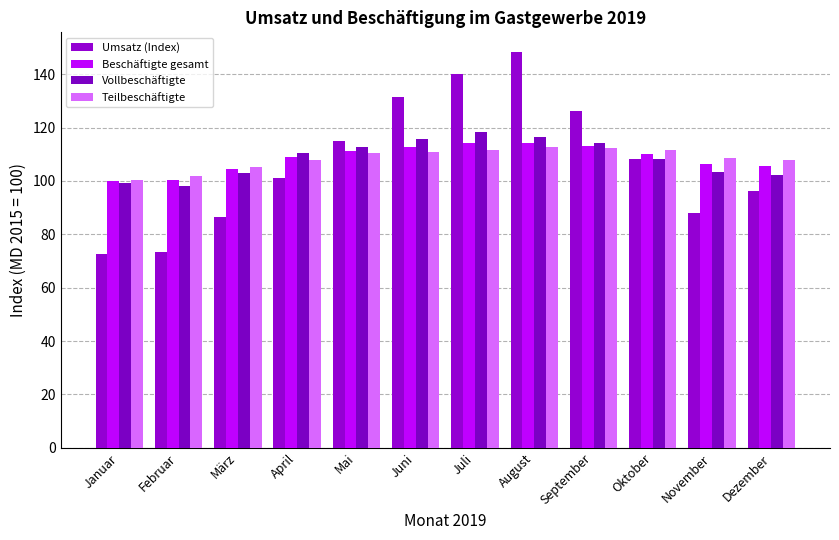

What is the minimum value shown in the chart?

72.8